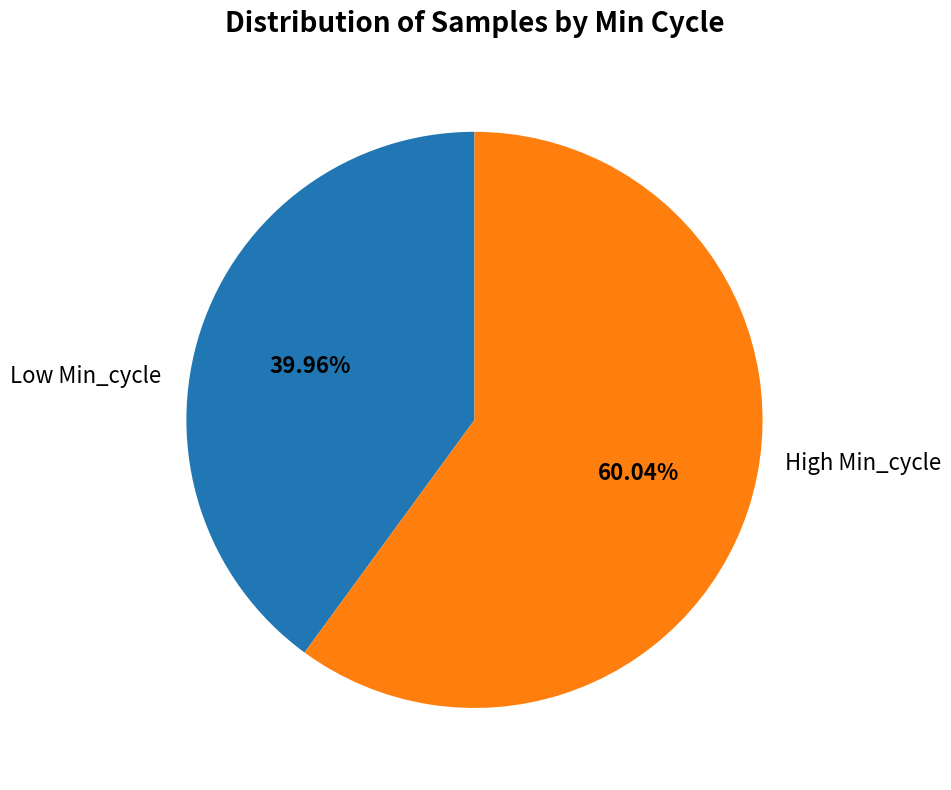

Does any single category account for the majority?

Yes